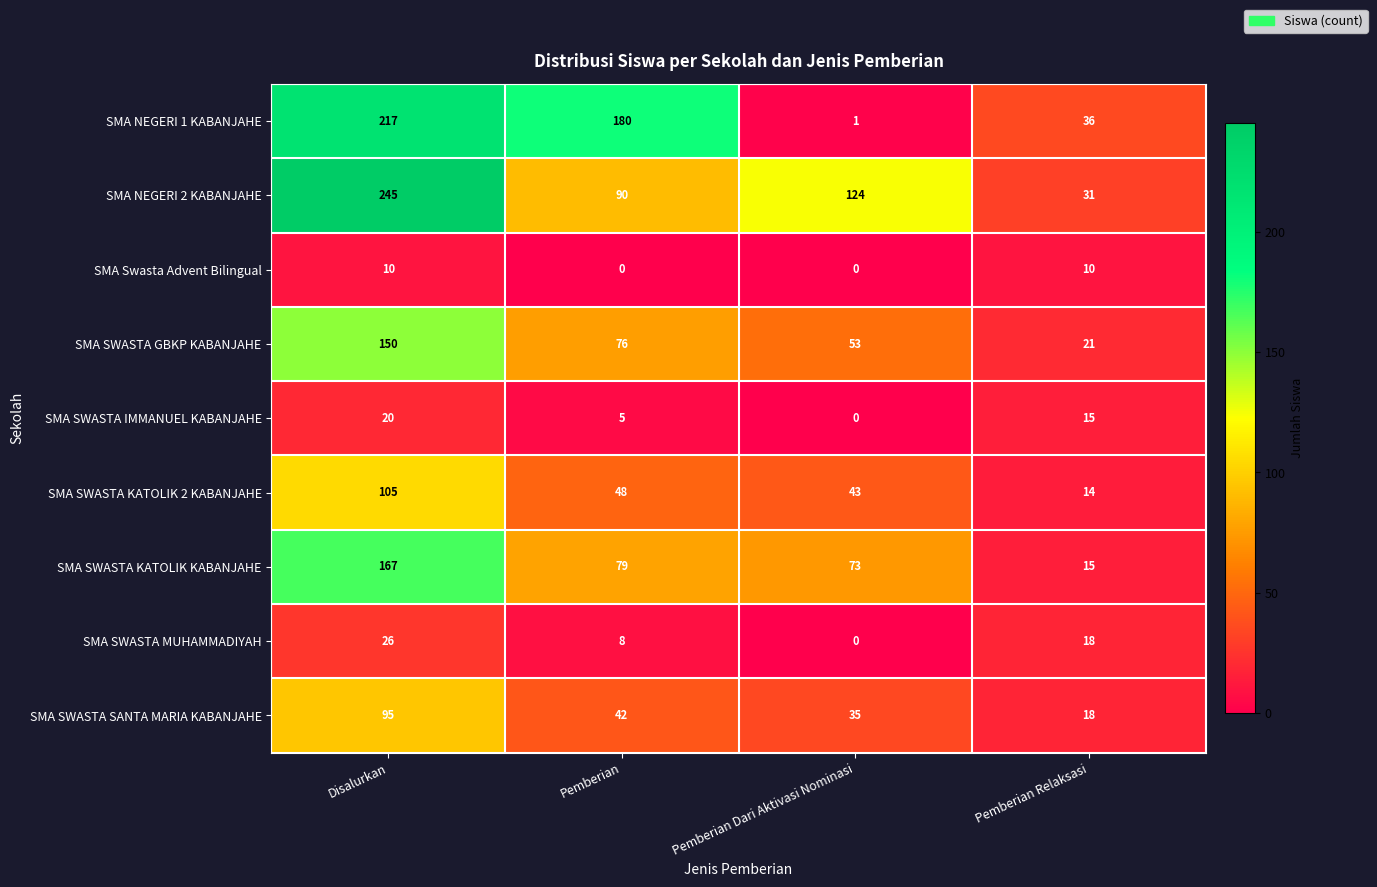

Count the number of categories in the chart.

4